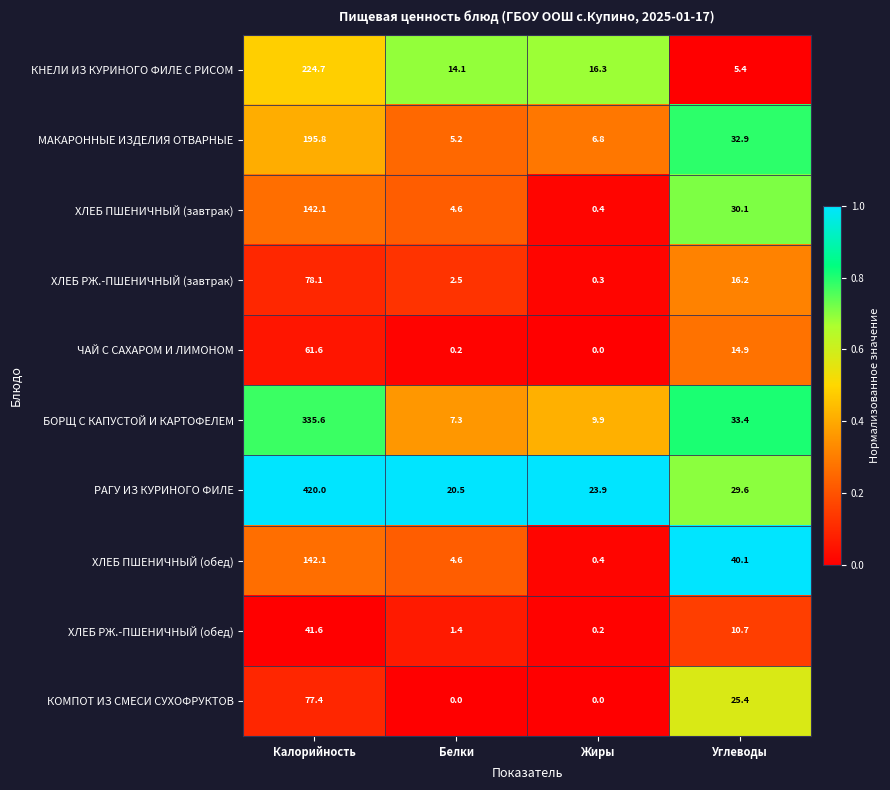

Which series has the largest range (max minus min)?

РАГУ ИЗ КУРИНОГО ФИЛЕ